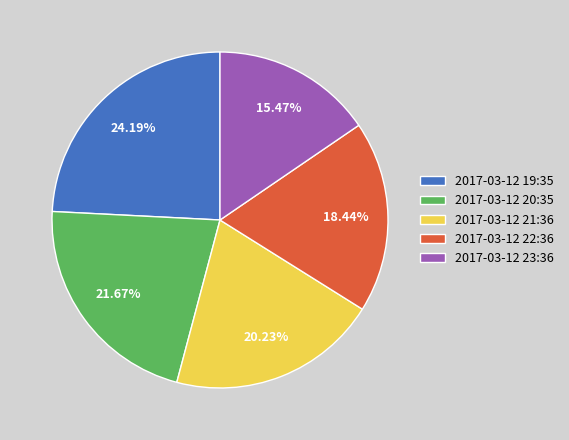

Combined, do 2017-03-12 23:36 and 2017-03-12 20:35 account for over 50%?

No